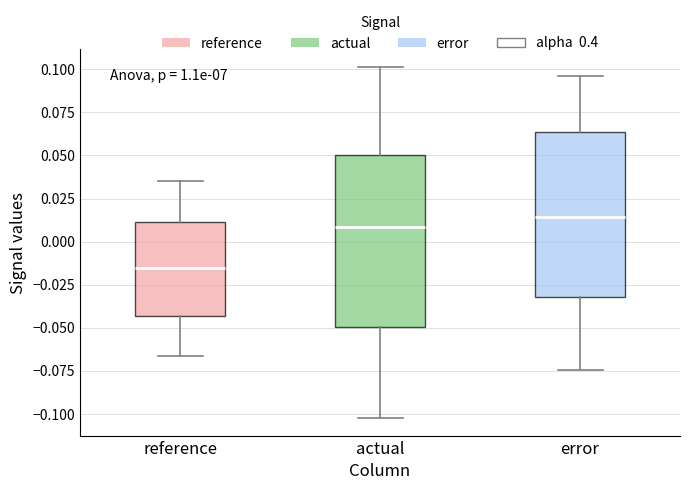

Reading left to right, transcribe this box plot: for each box, give where its median line is, the range the box spans, and where its two whiskers end, as read against the y-axis. The values are not printed on the chart, so give them approximately, as read against the axis.

reference: median -0.015, box -0.045 to 0.010, whiskers -0.065 to 0.035
actual: median 0.010, box -0.050 to 0.050, whiskers -0.100 to 0.100
error: median 0.015, box -0.030 to 0.065, whiskers -0.075 to 0.095